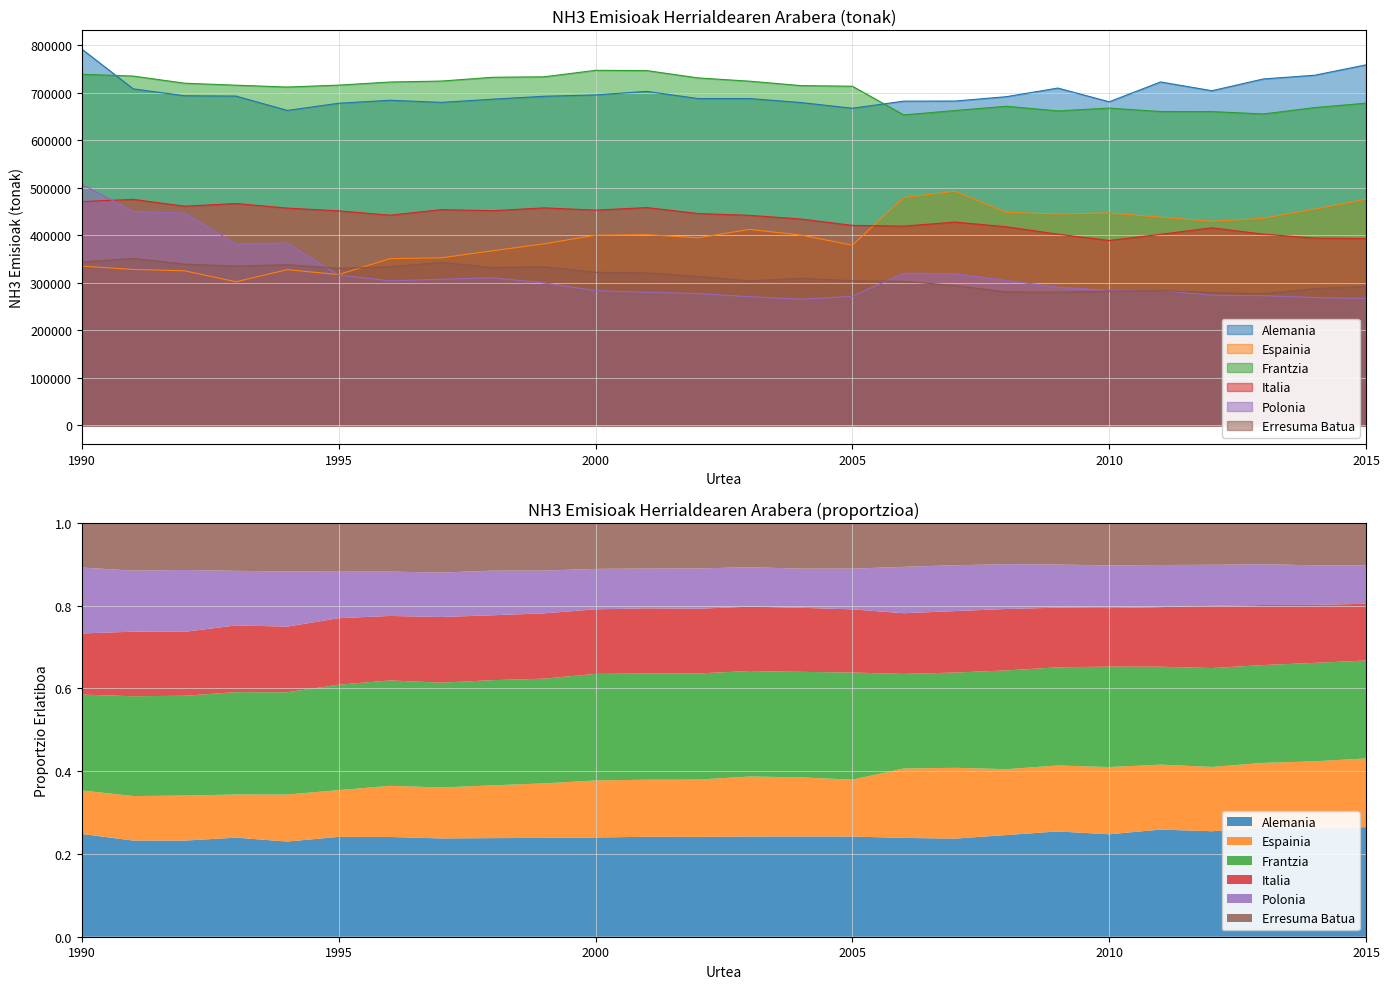

True or false: Alemania and Frantzia cross at least once.

True